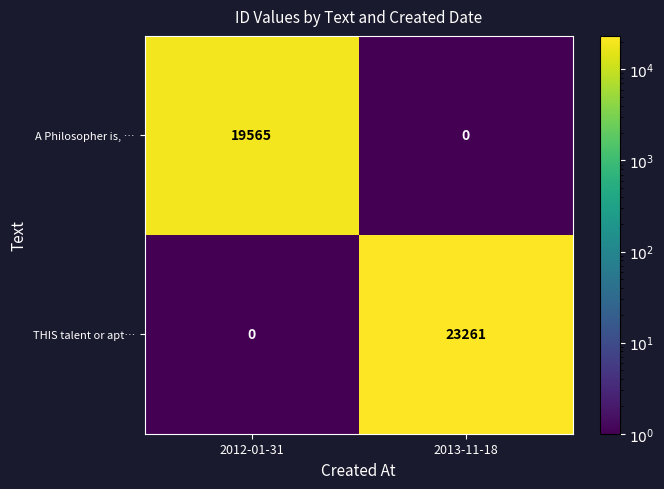

Reading right to left, what are all the values shown in this chart?

A Philosopher is, …: 0	19565
THIS talent or apt…: 23261	0